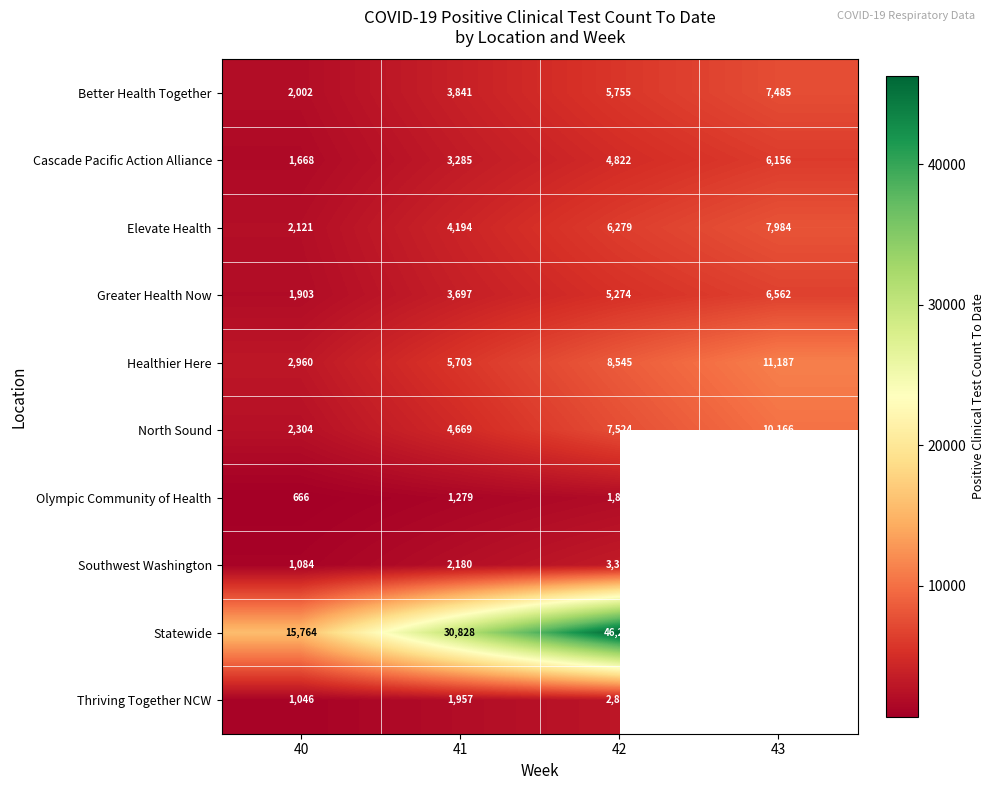

Rank the series at 40 from lowest to highest value.

Olympic Community of Health, Thriving Together NCW, Southwest Washington, Cascade Pacific Action Alliance, Greater Health Now, Better Health Together, Elevate Health, North Sound, Healthier Here, Statewide